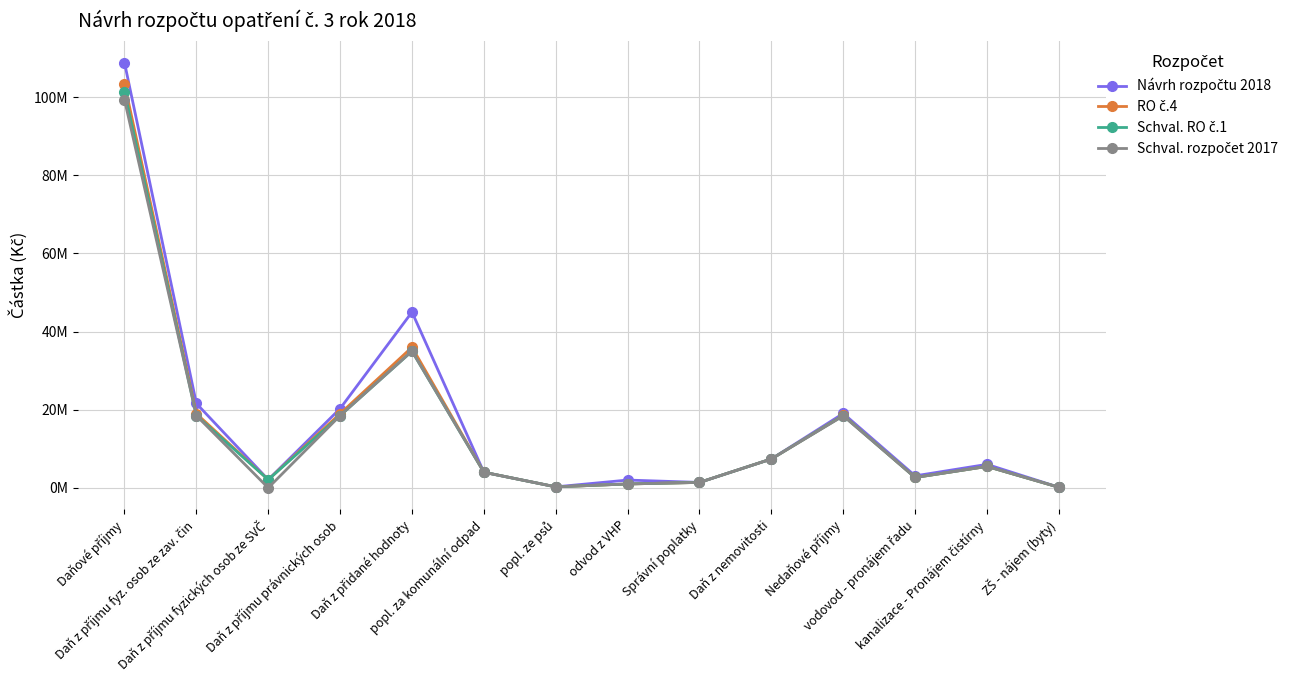

What is the sum of the RO č.4 values at odvod z VHP and Správní poplatky?

2400000